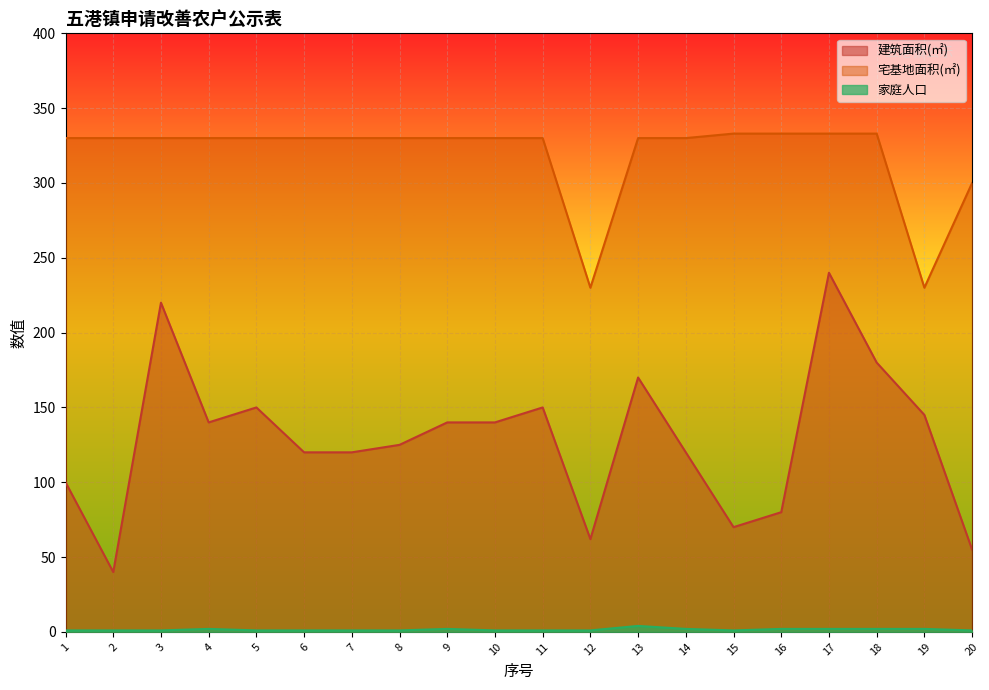

What is the maximum value shown in the chart?

333